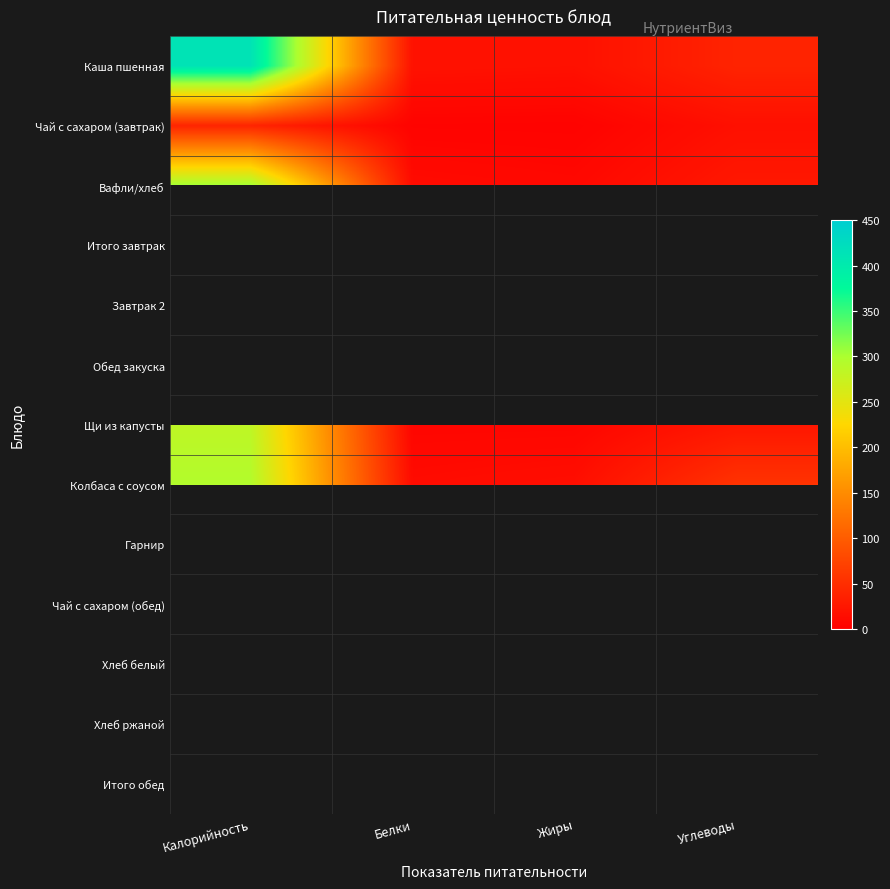

Where does the Вафли/хлеб series first go above 26?

Калорийность